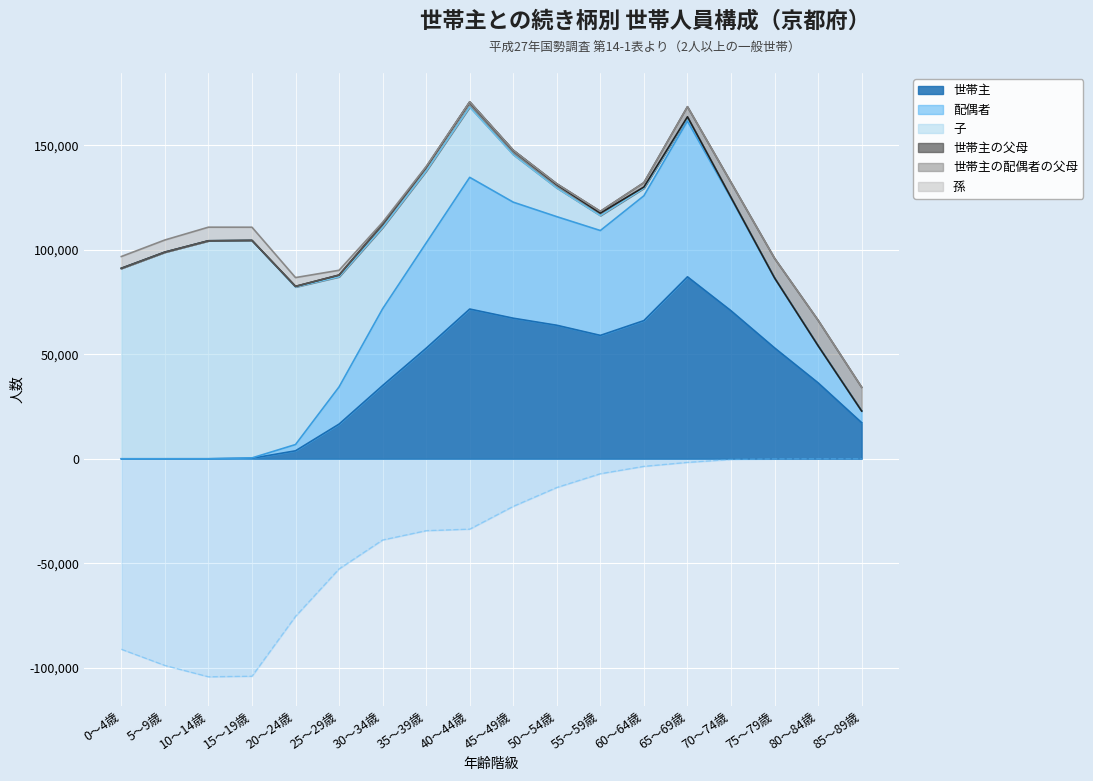

True or false: 配偶者 and 世帯主 intersect in this chart.

False